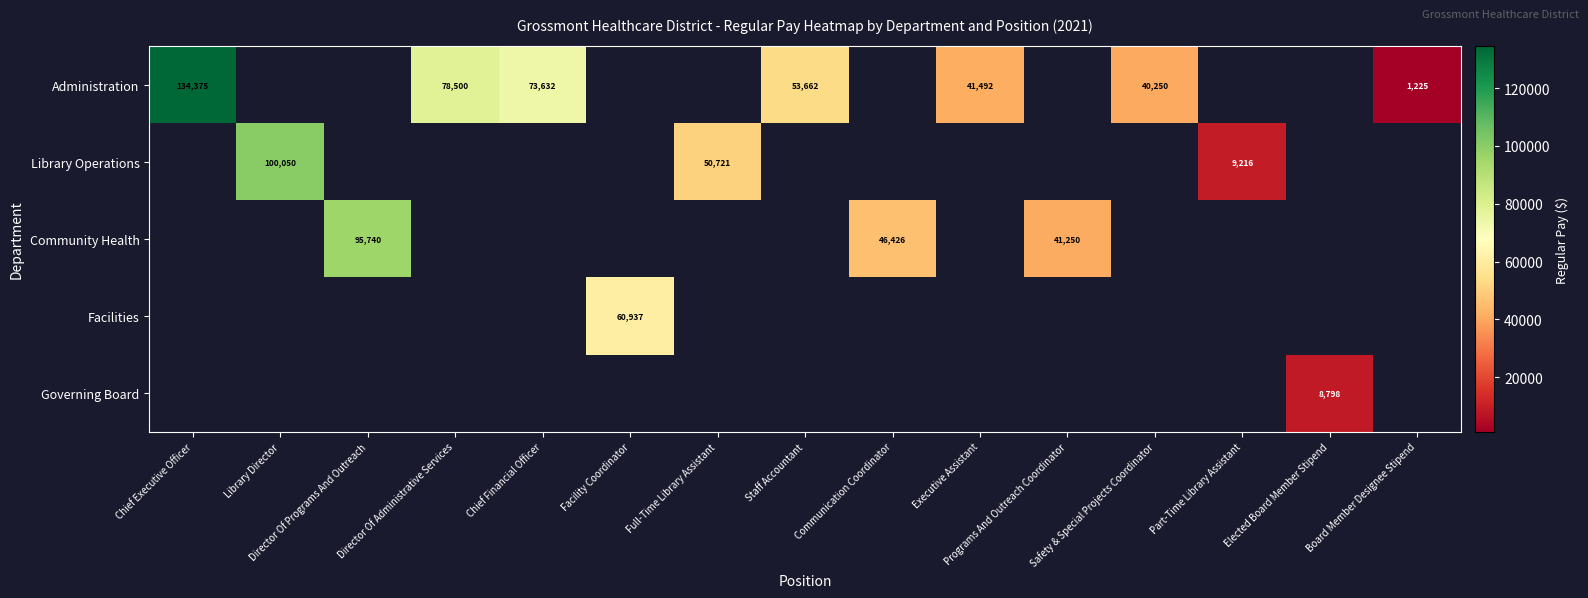

Which has a higher value, Library Director or Chief Executive Officer?

Chief Executive Officer